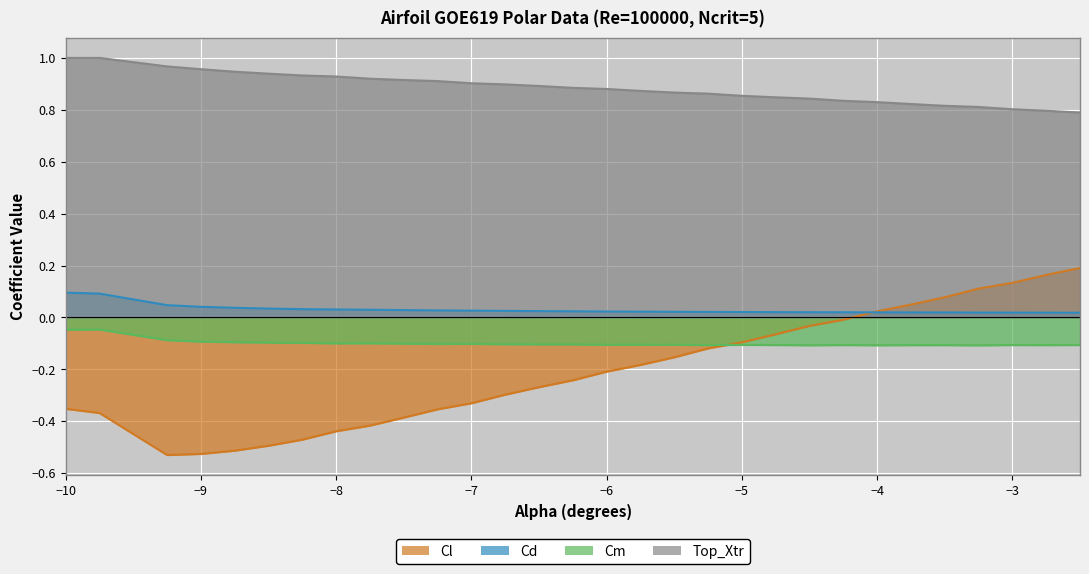

What are all the series names shown in the legend?

Cl, Cd, Cm, Top_Xtr